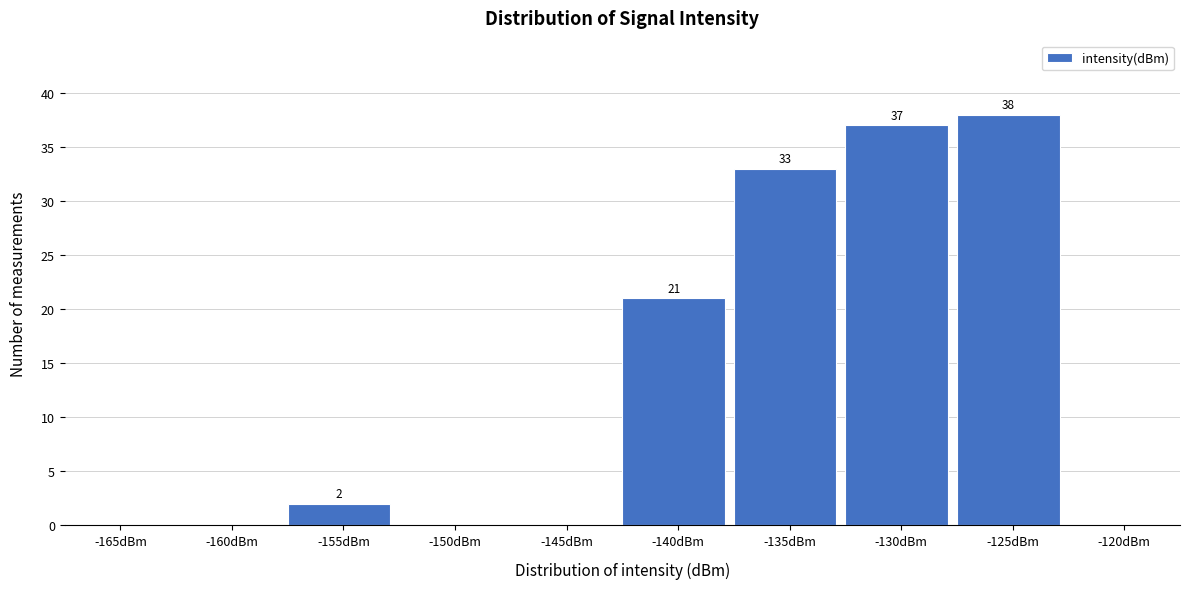

Reading left to right, list all the values displayed in this chart.

-165dBm=0	-160dBm=0	-155dBm=2	-150dBm=0	-145dBm=0	-140dBm=21	-135dBm=33	-130dBm=37	-125dBm=38	-120dBm=0